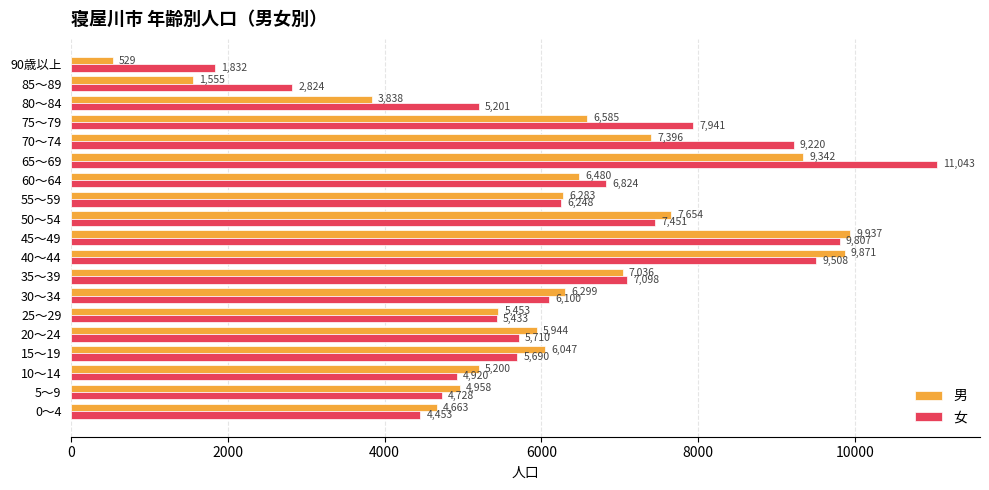

How many distinct data groups are displayed?

2